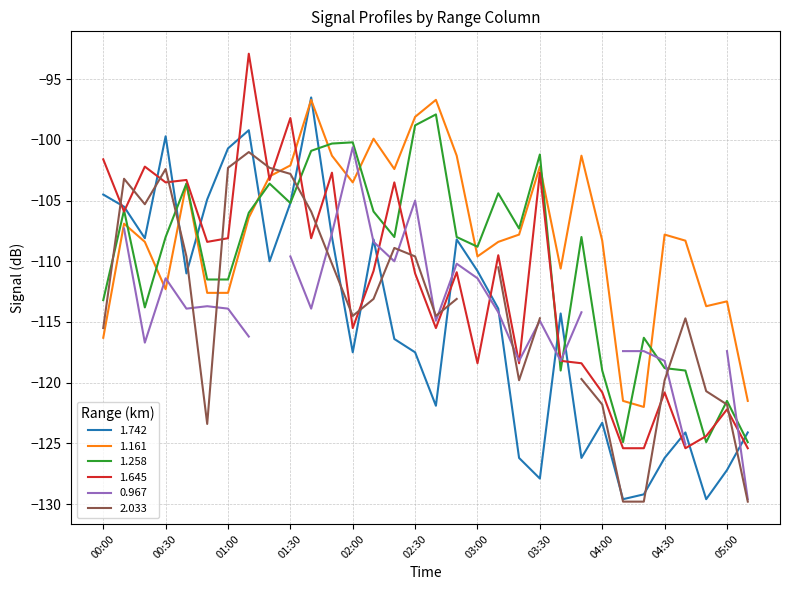

What is the minimum value shown in the chart?

-129.6